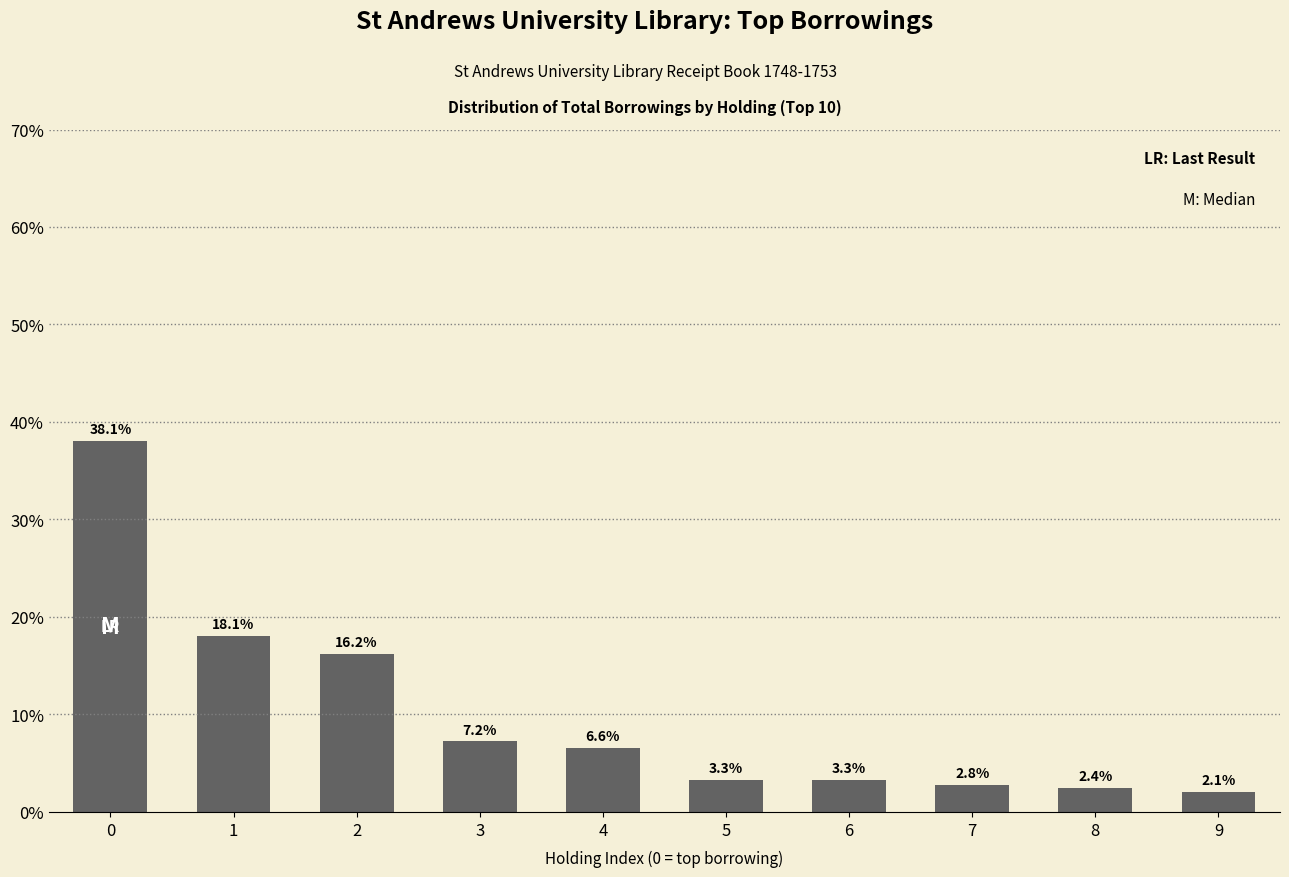

Approximately how many times larger is the value at 9 compared to 4?

0.3